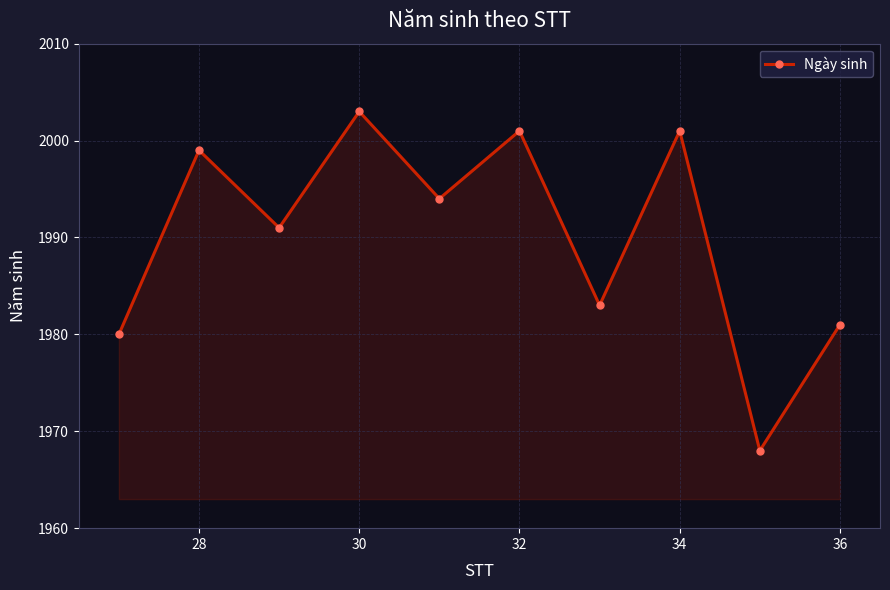

What is the value of the 5th point from the left?

1994